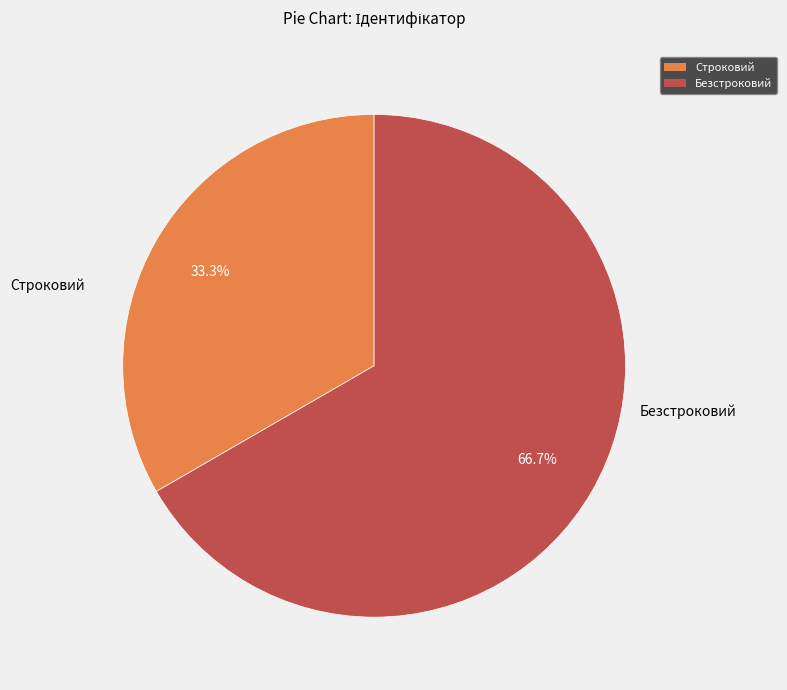

How many slices are in this pie chart?

2